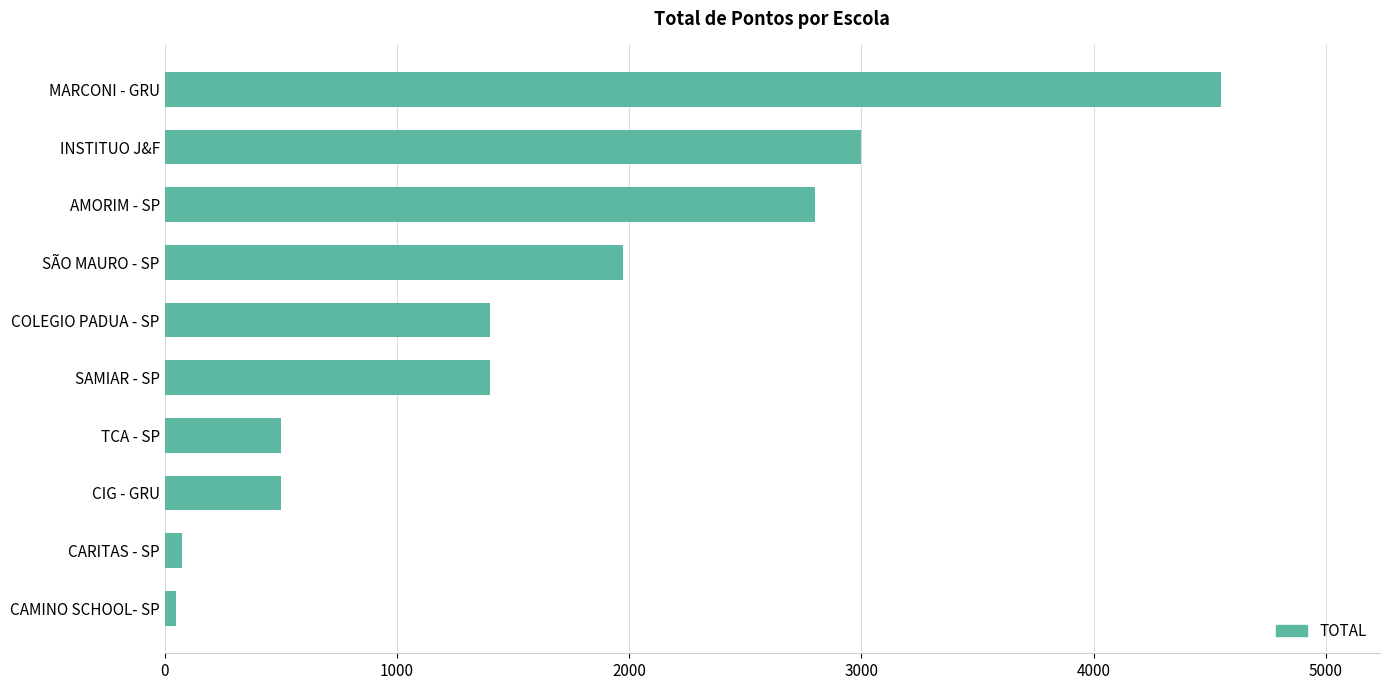

What is the average value?

1625